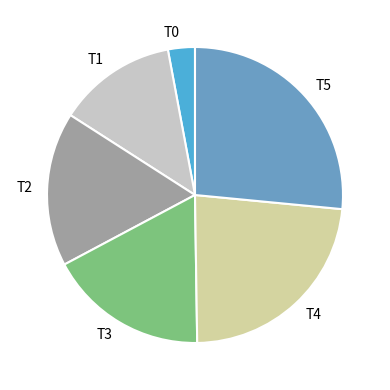

Which has a higher value, T2 or T4?

T4